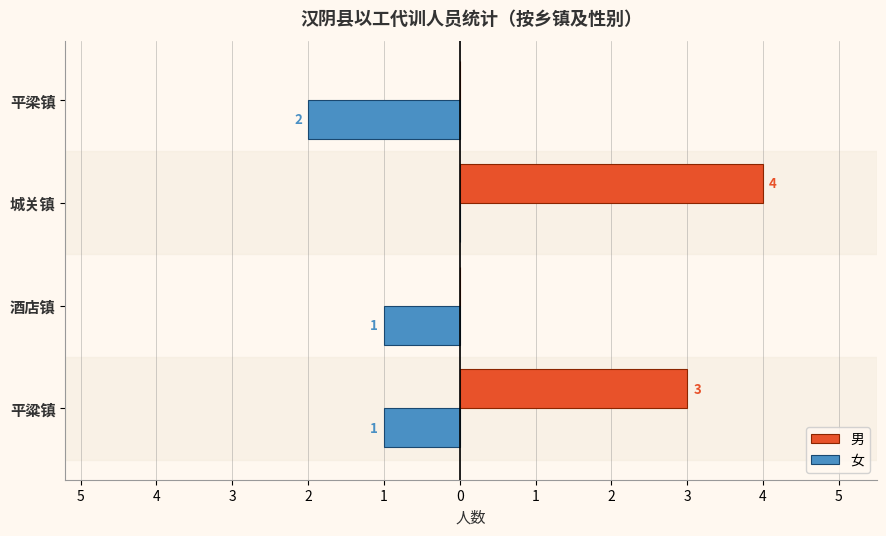

What is the value of the 女 bar at the 2nd from the left?

-1